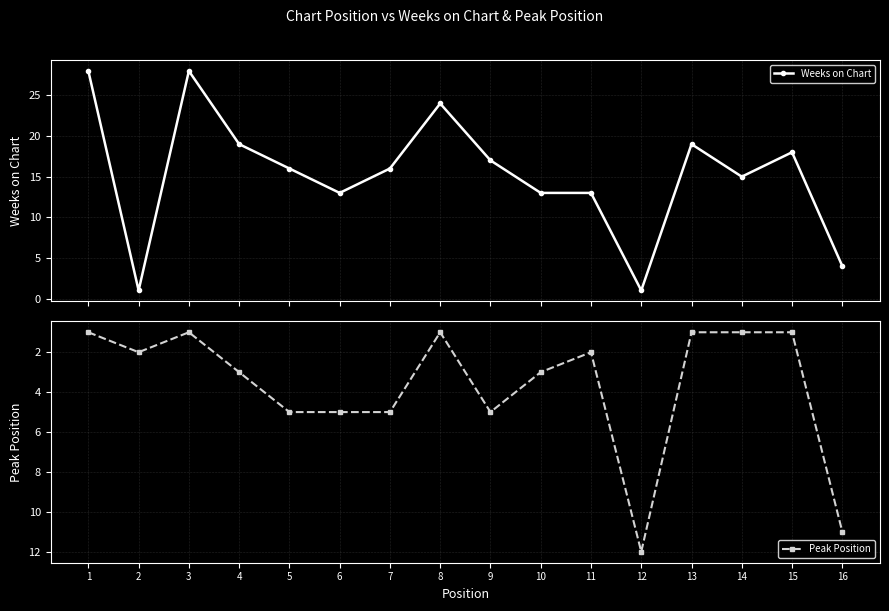

Reading left to right, list all the values displayed in this chart.

Weeks on Chart: 28	1	28	19	16	13	16	24	17	13	13	1	19	15	18	4
Peak Position: 1	2	1	3	5	5	5	1	5	3	2	12	1	1	1	11